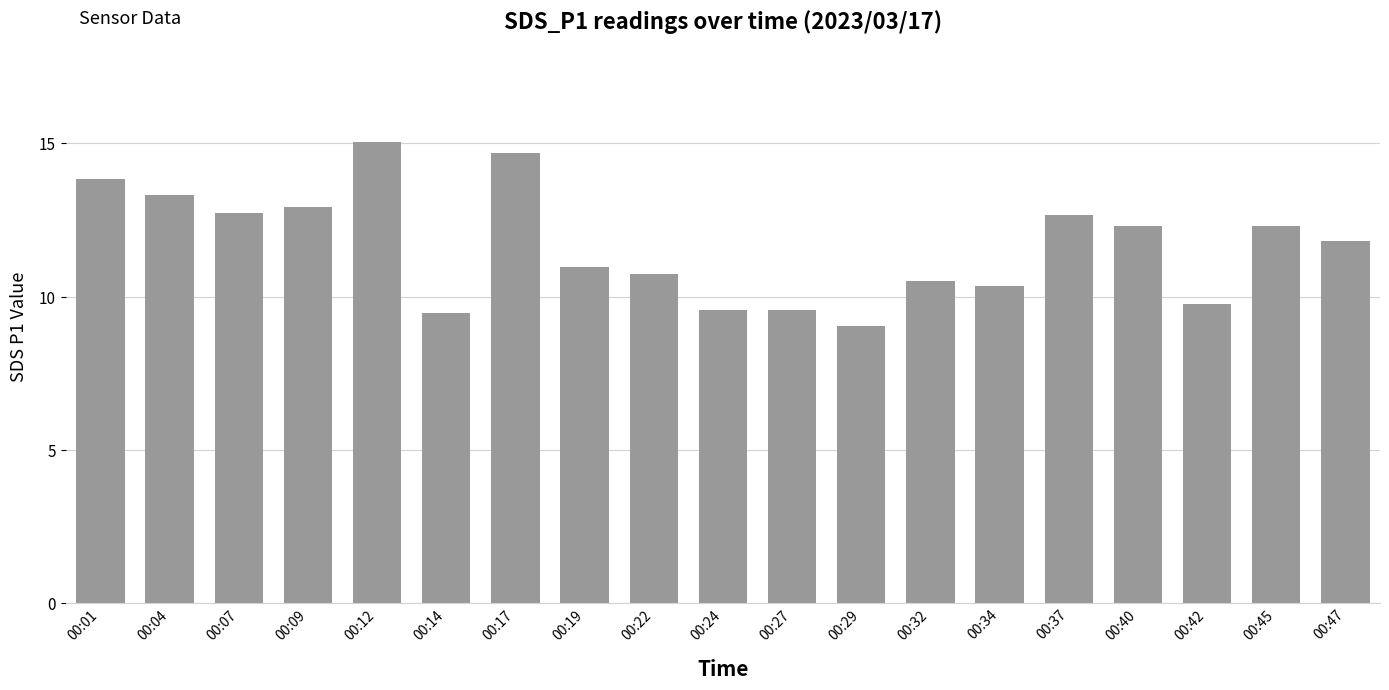

The chart shows a value of 4.6 at 00:04. True or false?

False